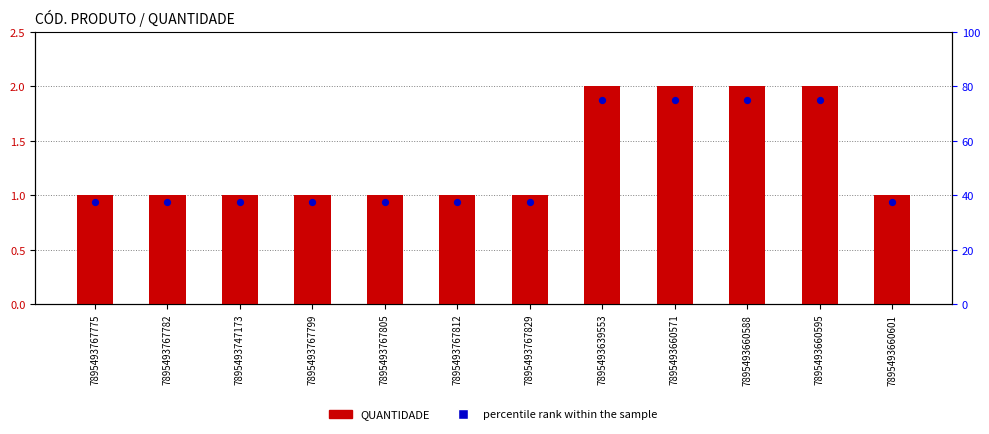

What are all the series names shown in the legend?

QUANTIDADE, percentile rank within the sample